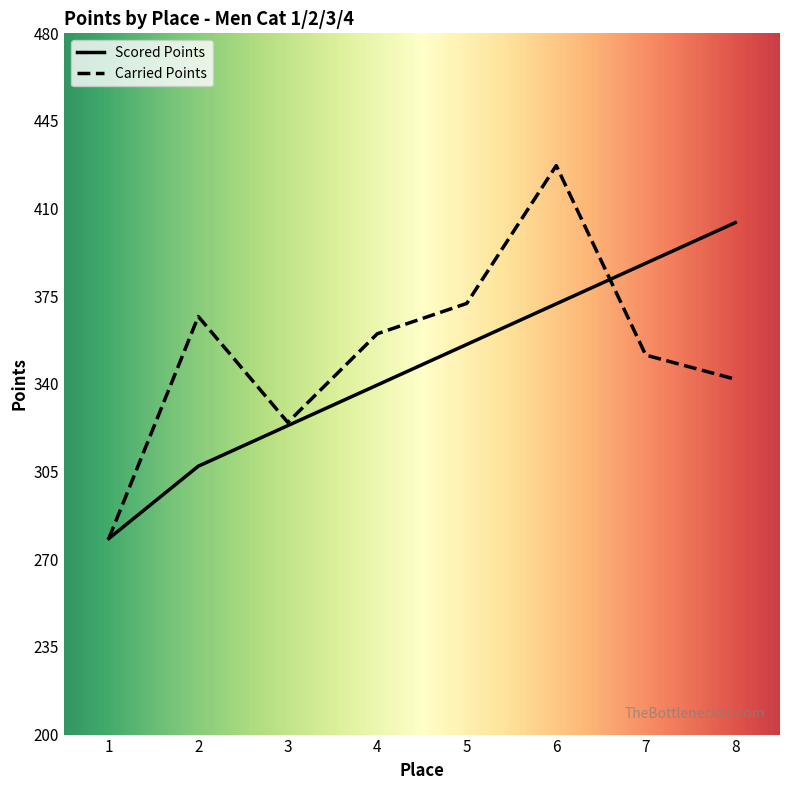

Is it true that Carried Points equals 468.5 at 8?

False